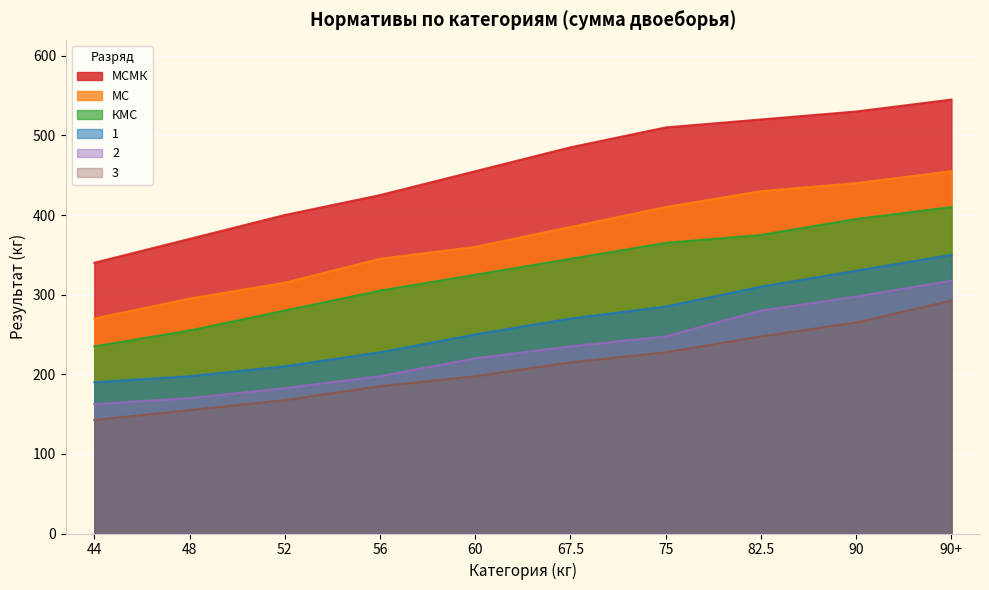

Rank the series at 90+ from highest to lowest value.

МСМК, МС, КМС, 1, 2, 3